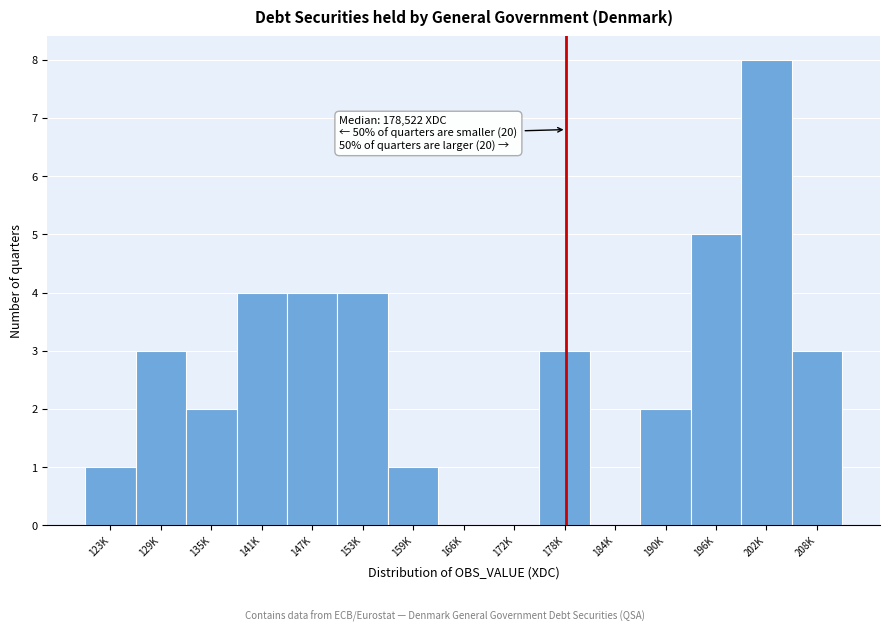

Reading left to right, transcribe all the data shown in this chart.

123K=1	129K=3	135K=2	141K=4	147K=4	153K=4	159K=1	166K=0	172K=0	178K=3	184K=0	190K=2	196K=5	202K=8	208K=3